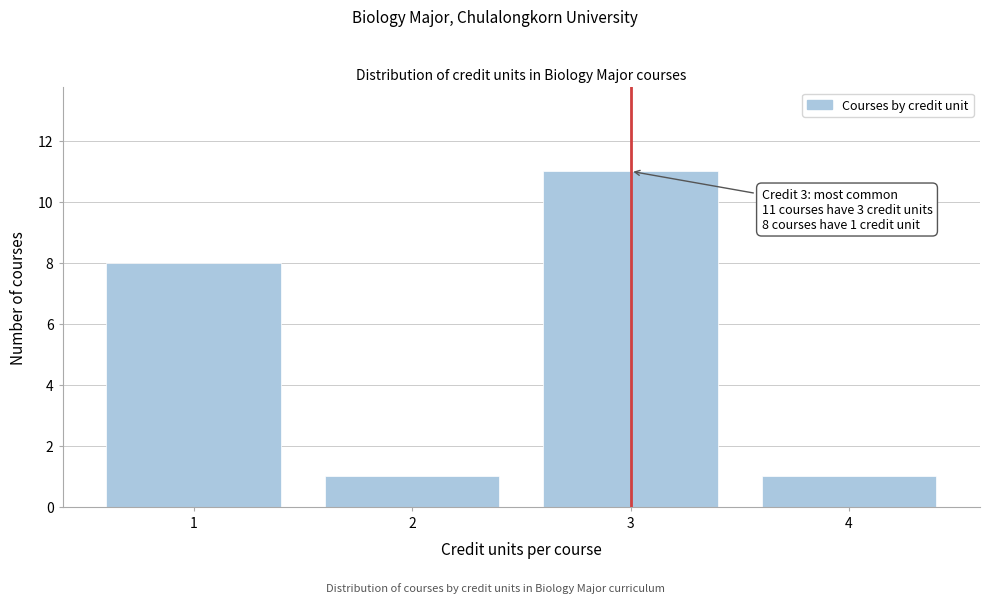

Reading left to right, extract all data points from this chart.

1=8	2=1	3=11	4=1